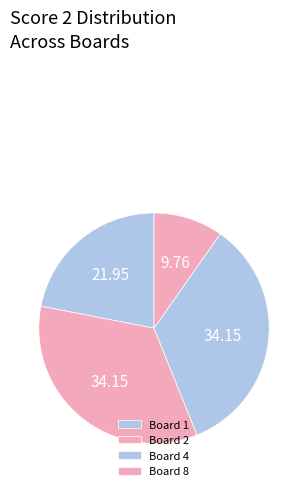

Is the sum of Board 4 and Board 1 greater than half?

Yes